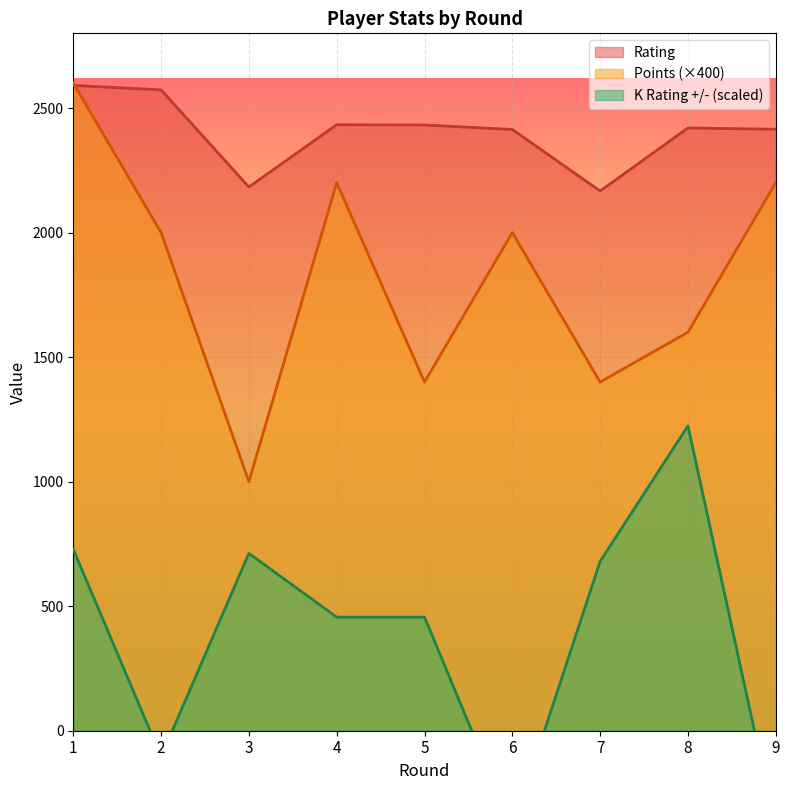

What is the sum of all Points values?

16400